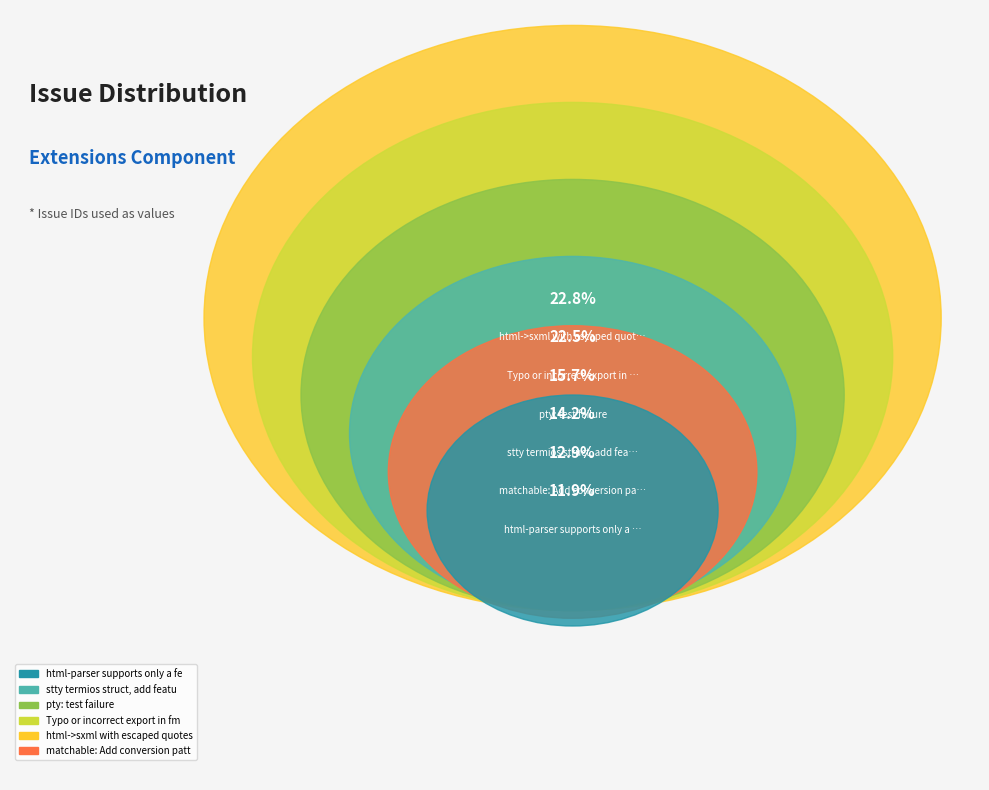

Which category has the biggest portion of the pie?

html->sxml with escaped quotes breaks